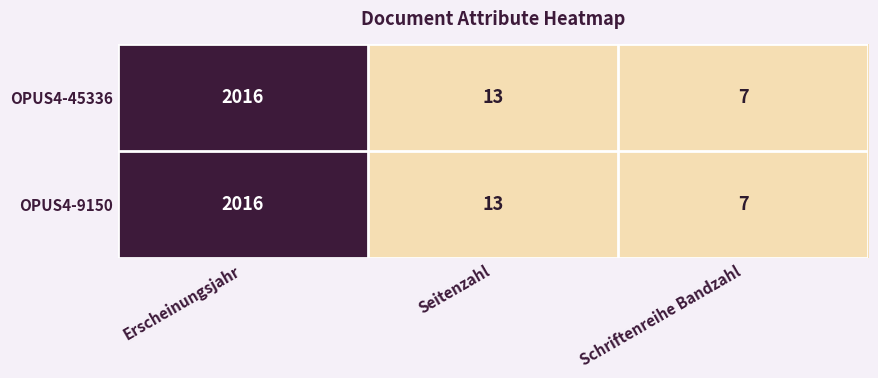

Where is OPUS4-45336 nearest to the value 1011?

Seitenzahl